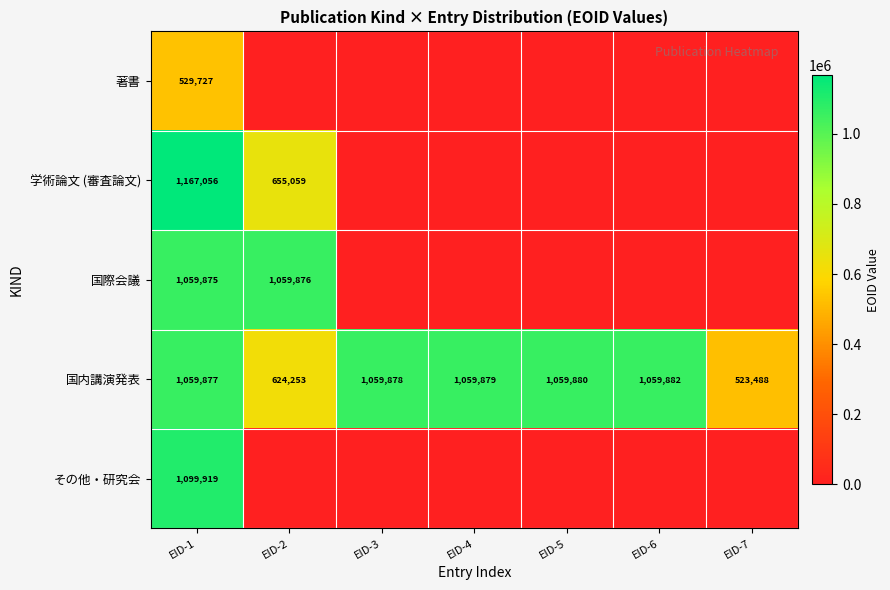

What is the sum of the 国内講演発表 values at EID-7 and EID-6?

1583370